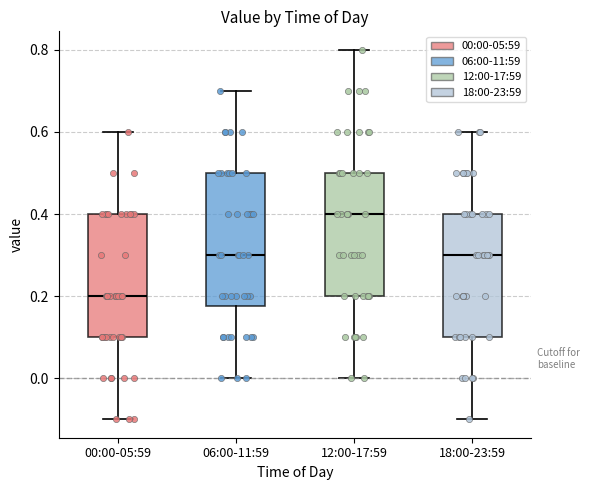

Comparing the boxes themselves (not the whiskers), which one is the tallest?

06:00-11:59